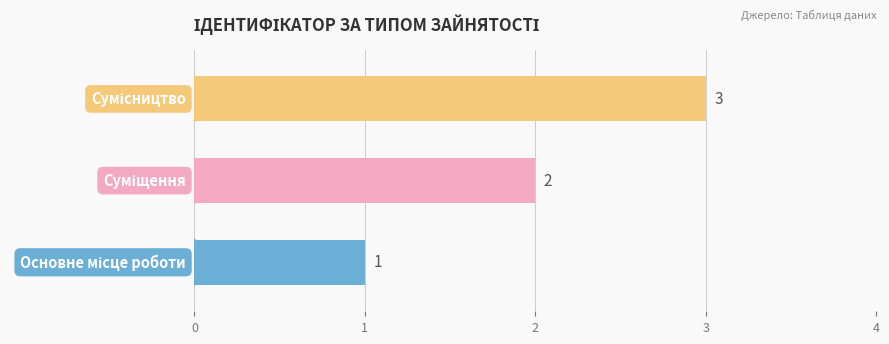

How many distinct data groups are displayed?

1